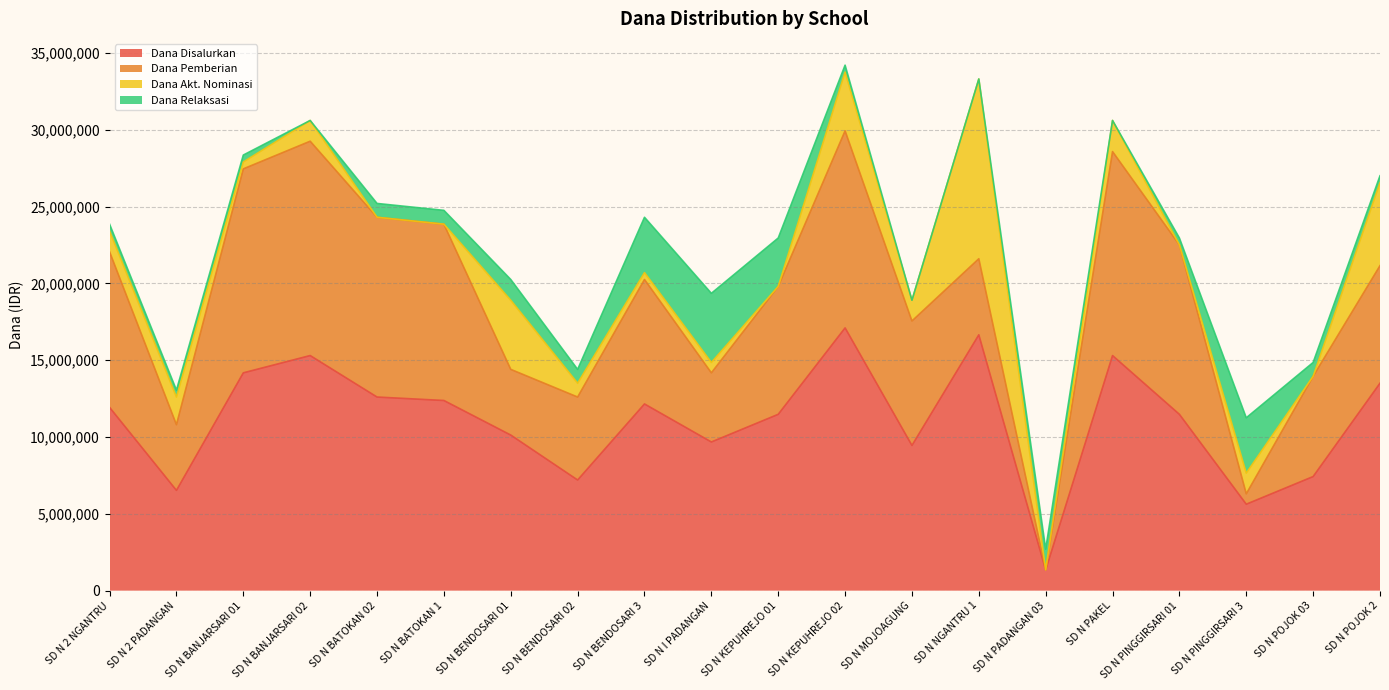

List the series in order of their peak value, lowest first.

Dana Relaksasi, Dana Akt. Nominasi, Dana Pemberian, Dana Disalurkan